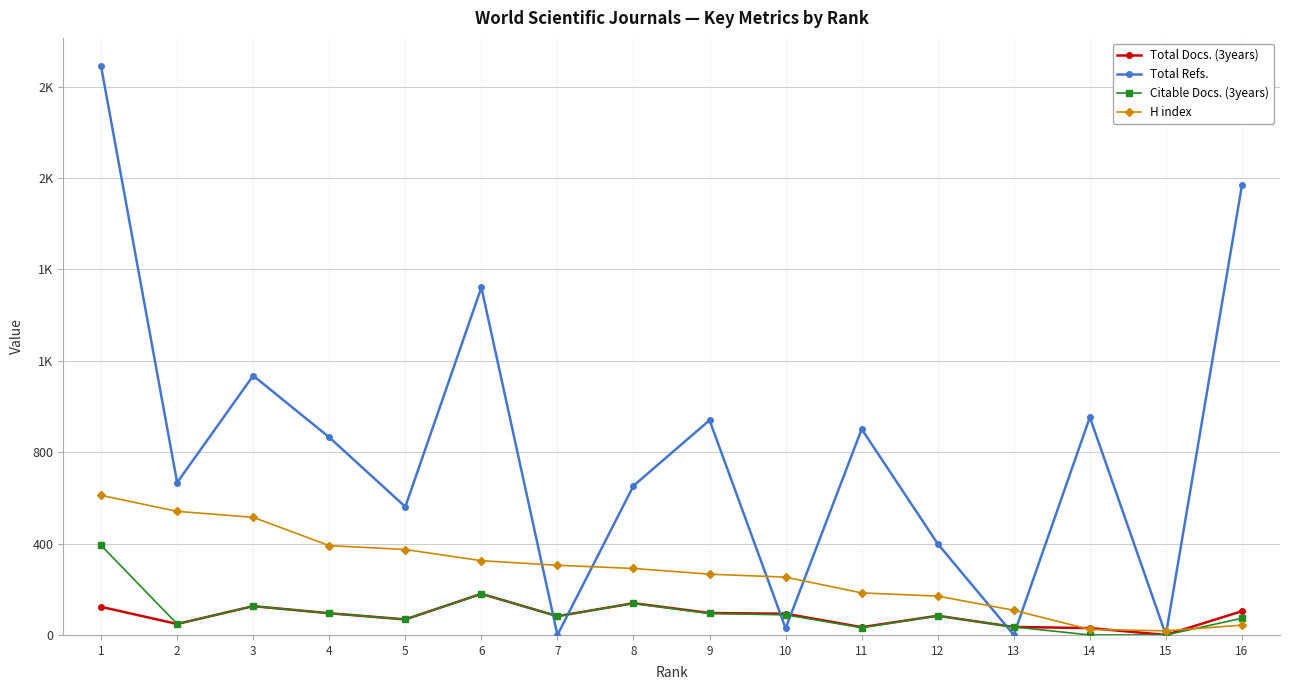

Which series has the largest total across all categories?

Total Refs.